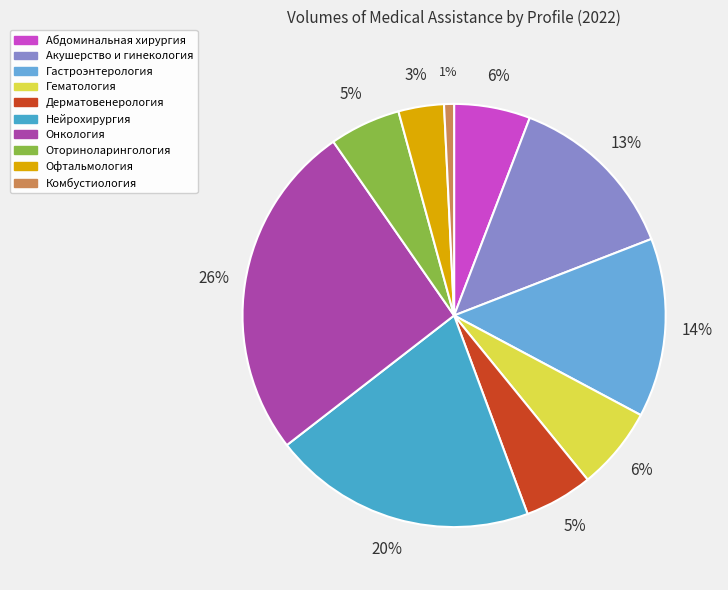

True or false: Акушерство и гинекология accounts for 3% of the total.

False